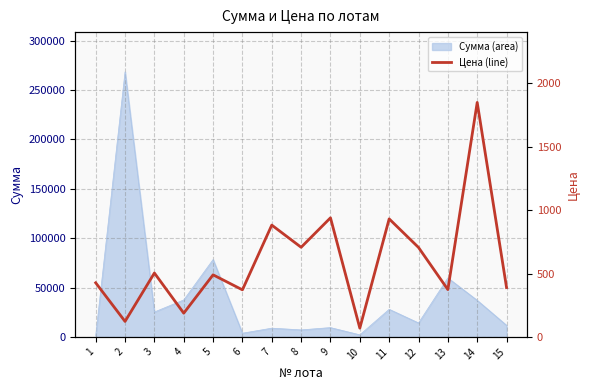

Does the chart have visible grid lines?

Yes